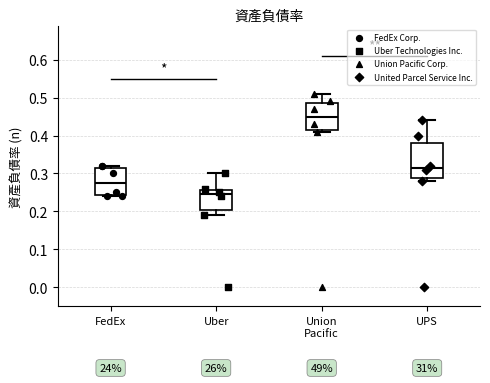

Where does the upper whisker of the box for Union Pacific end on the y-axis? The values are not printed on the chart, so give them approximately, as read against the axis.

0.51